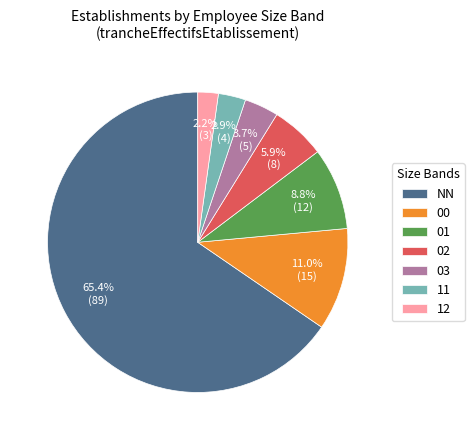

Is there any slice that represents more than half of the pie?

Yes